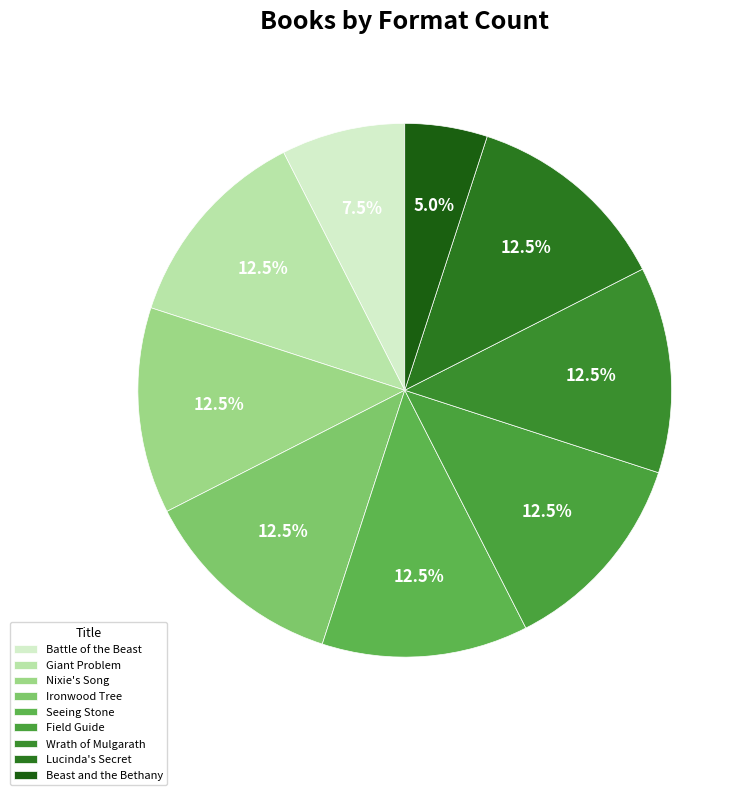

Rank the categories by value from lowest to highest.

Beast and the Bethany, Battle of the Beast, Giant Problem, Nixie's Song, Ironwood Tree, Seeing Stone, Field Guide, Wrath of Mulgarath, Lucinda's Secret